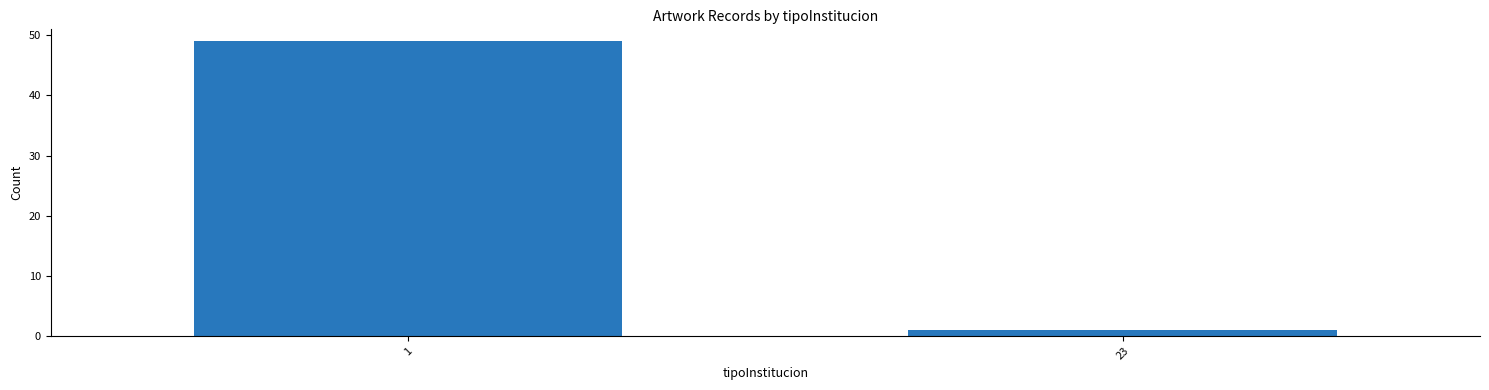

Reading right to left, extract all data points from this chart.

23=1	1=49